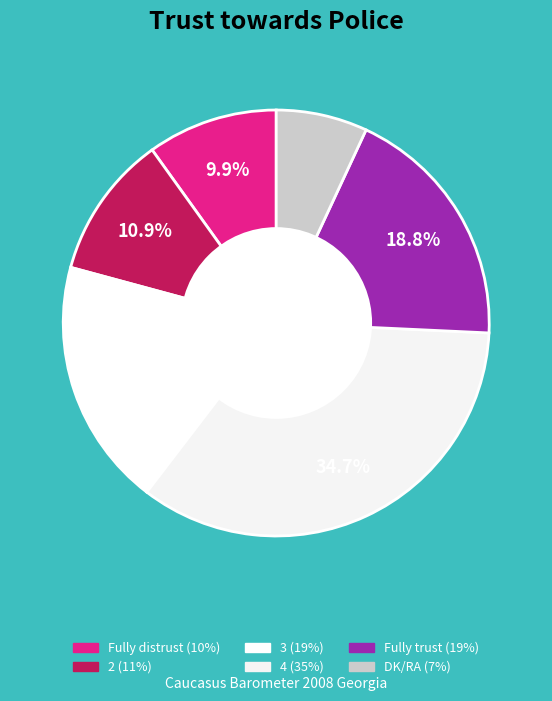

To the nearest percent, what is the combined percentage of 2 and DK/RA?

18%